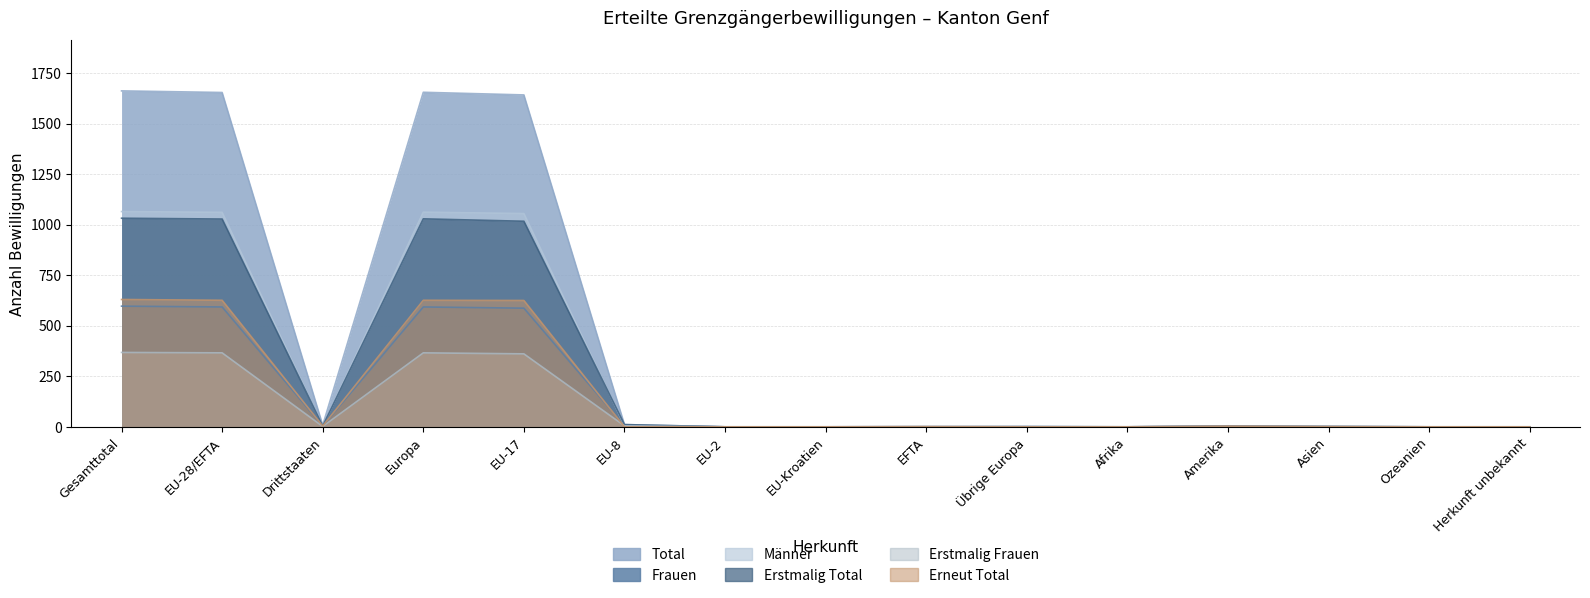

Count the number of data series in this chart.

6